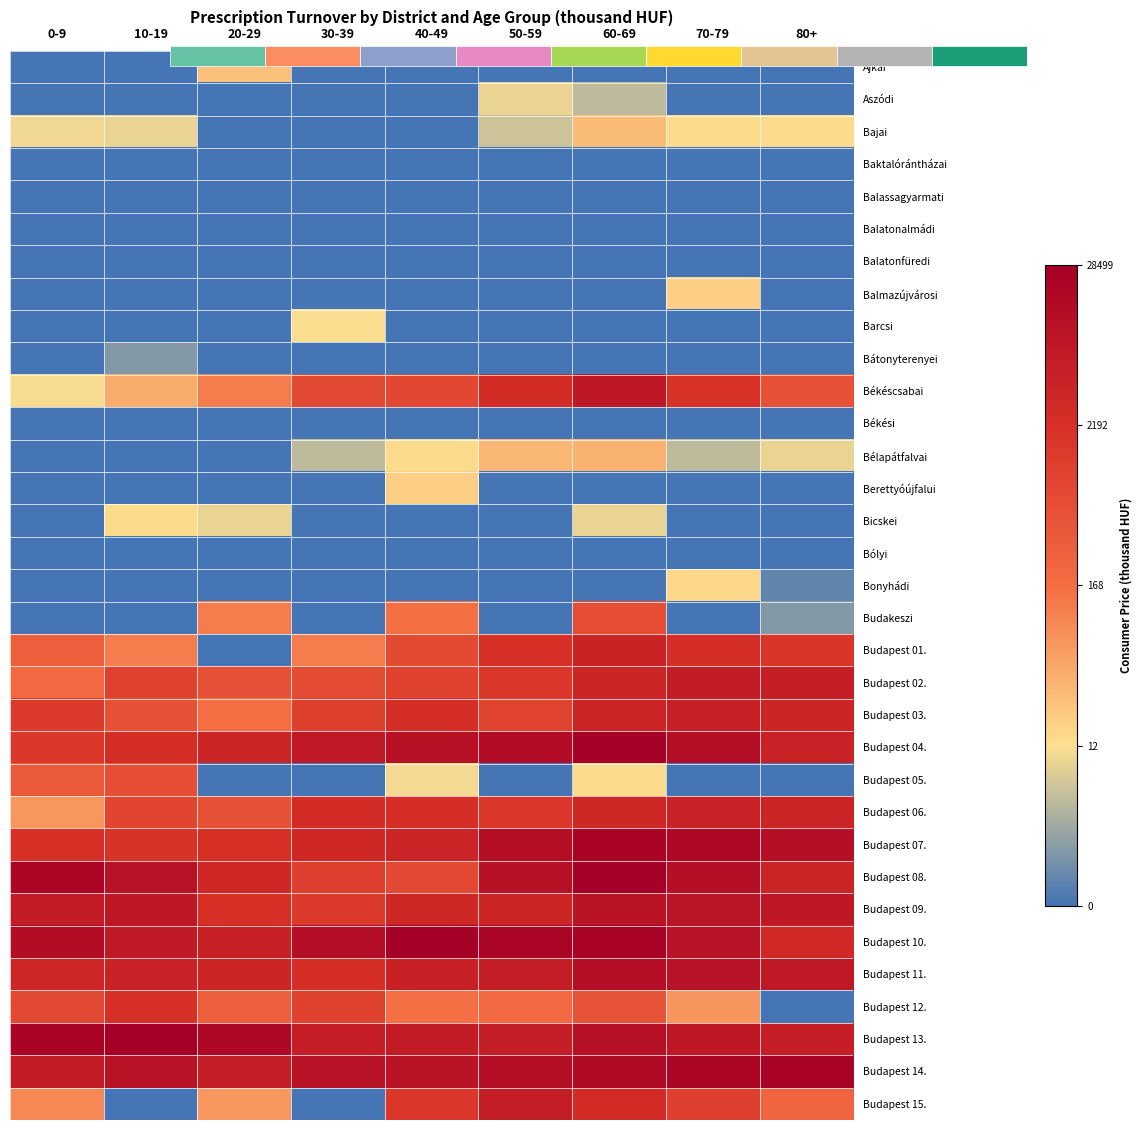

How many categories are shown in the chart?

9